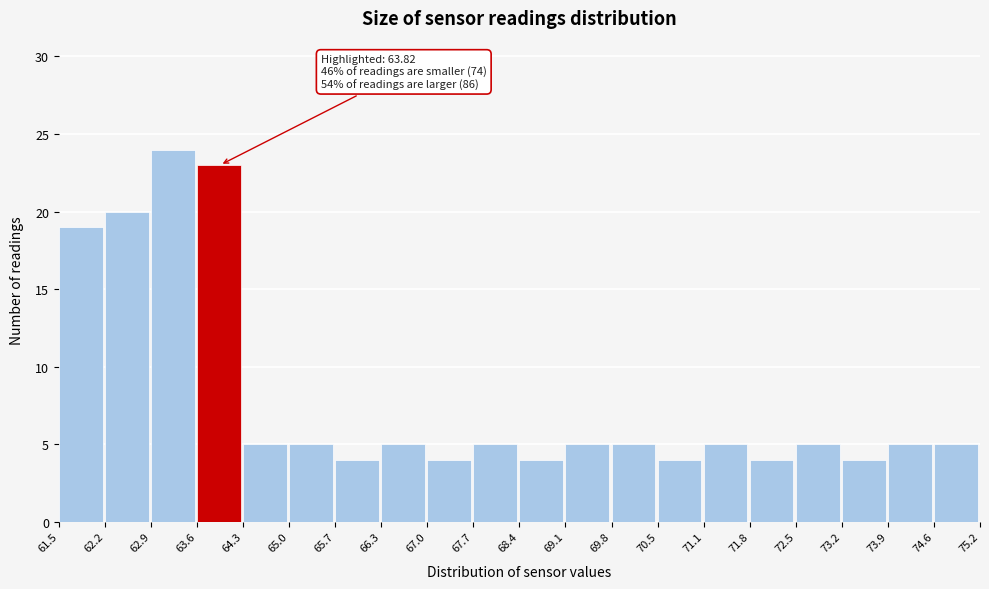

Which range on the x-axis has the tallest bar?

62.9 to 63.6